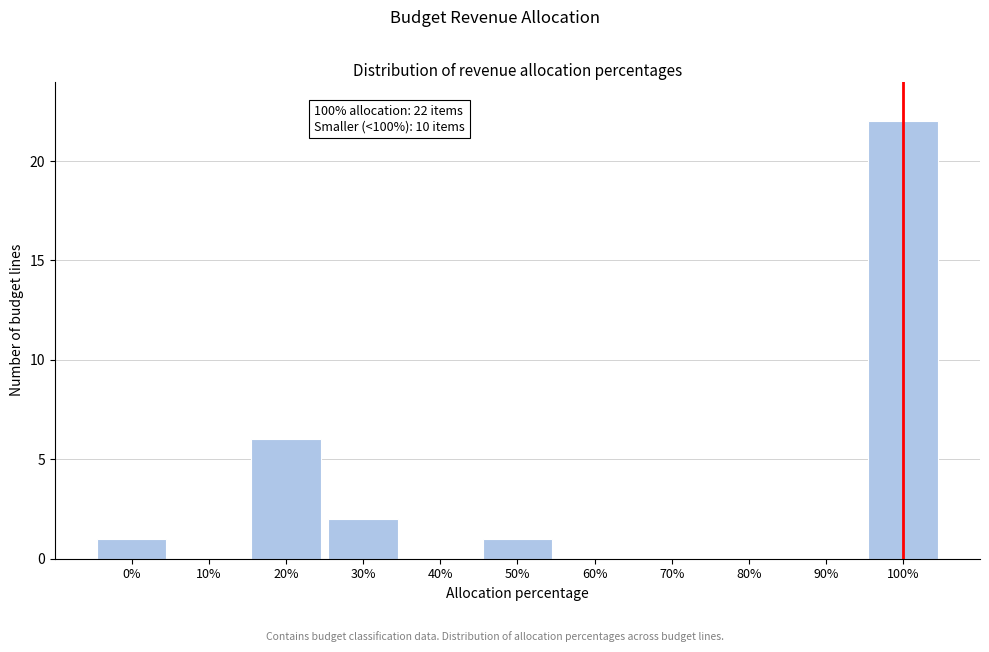

Reading left to right, transcribe all the data shown in this chart.

0%=1	10%=0	20%=6	30%=2	40%=0	50%=1	60%=0	70%=0	80%=0	90%=0	100%=22